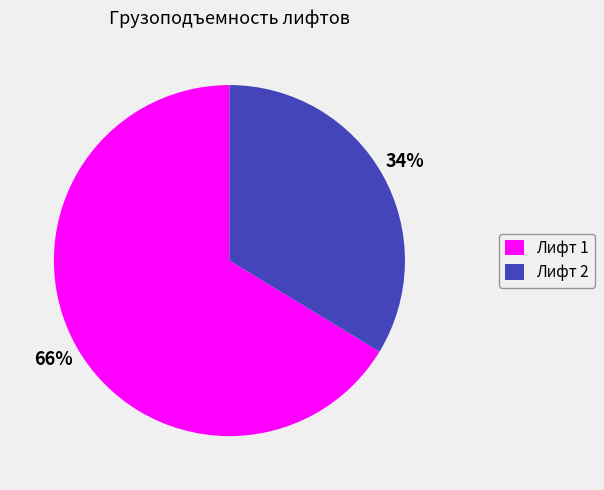

What is the ratio of the value at Лифт 2 to the value at Лифт 1?

0.5